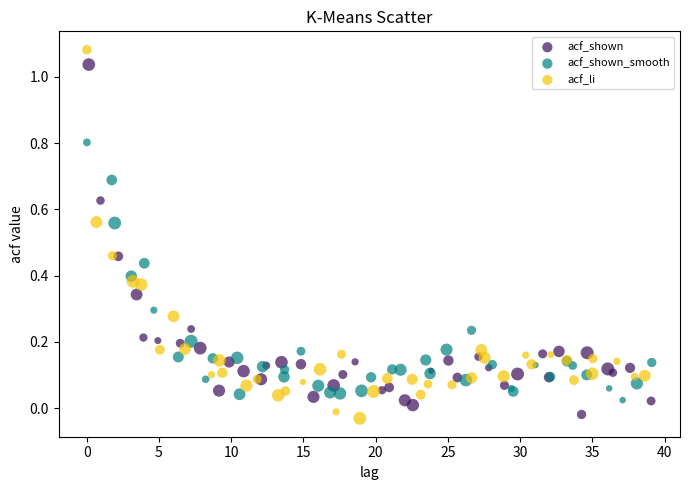

Which series contains the highest Y value?

acf_li